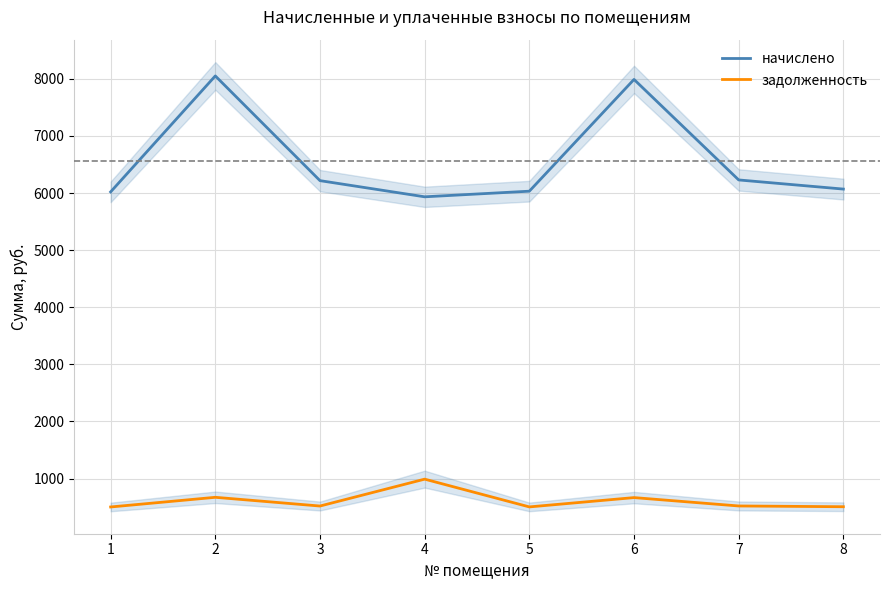

How many data points does each series have?

8